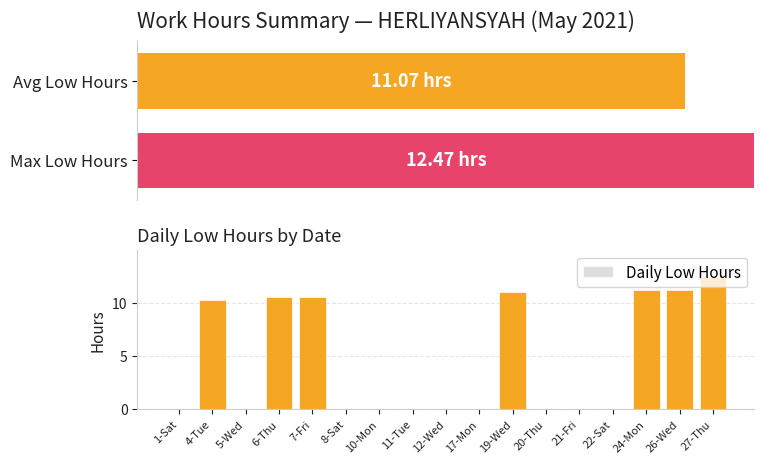

Rank the categories by value from highest to lowest.

27-Thu, 24-Mon, 26-Wed, 19-Wed, 7-Fri, 6-Thu, 4-Tue, 1-Sat, 5-Wed, 8-Sat, 10-Mon, 11-Tue, 12-Wed, 17-Mon, 20-Thu, 21-Fri, 22-Sat